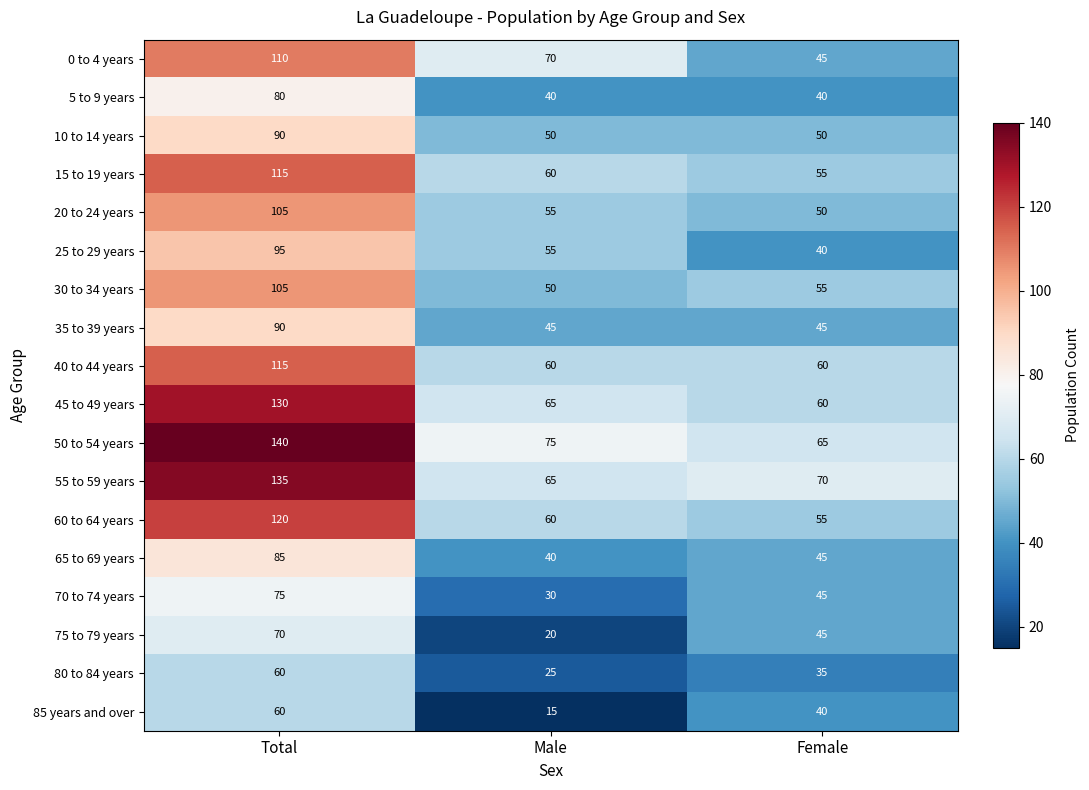

What is the total value across all series at Female?

900